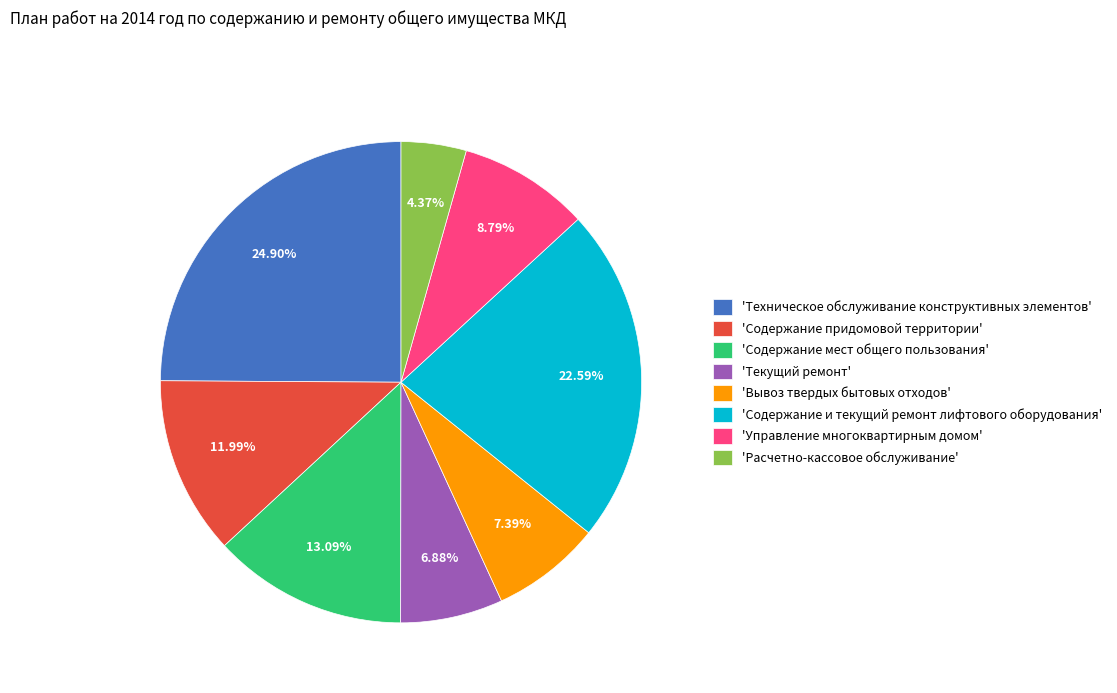

How many segments does this pie chart have?

8